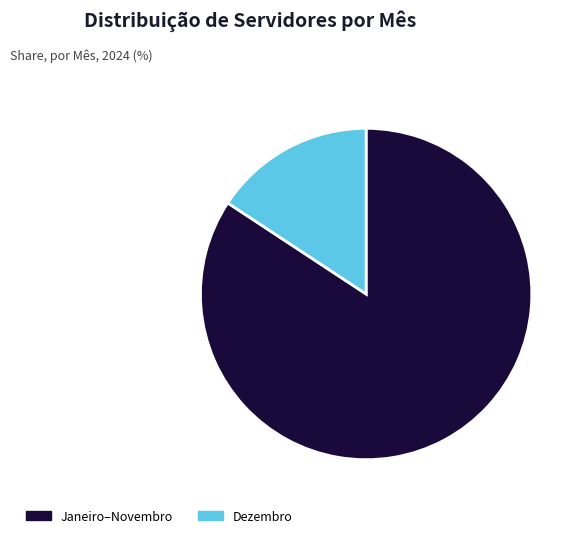

Which category has the biggest portion of the pie?

Janeiro–Novembro